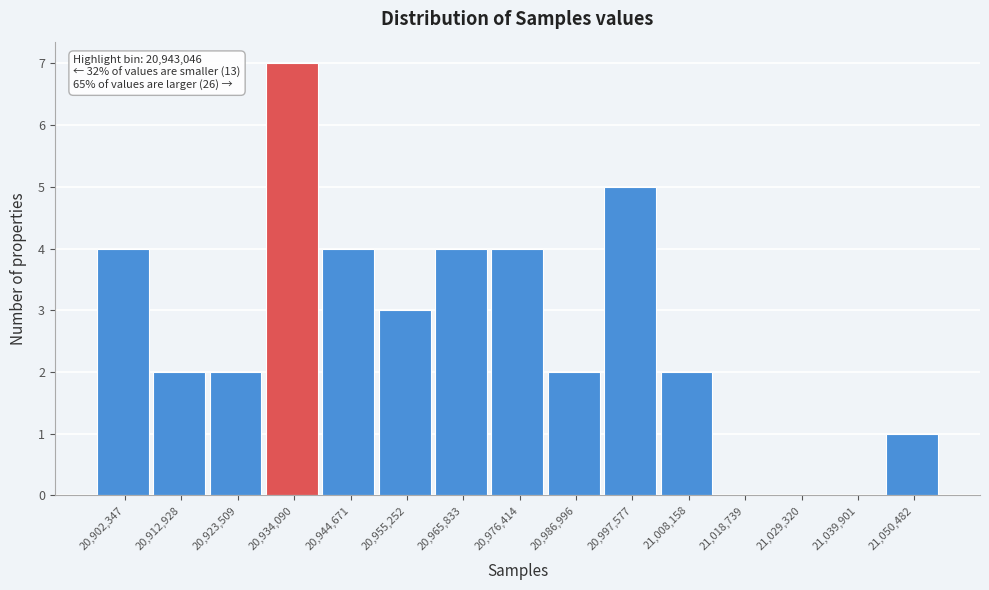

Reading right to left, list all the values displayed in this chart.

21,050,482=1	21,039,901=0	21,029,320=0	21,018,739=0	21,008,158=2	20,997,577=5	20,986,996=2	20,976,414=4	20,965,833=4	20,955,252=3	20,944,671=4	20,934,090=7	20,923,509=2	20,912,928=2	20,902,347=4